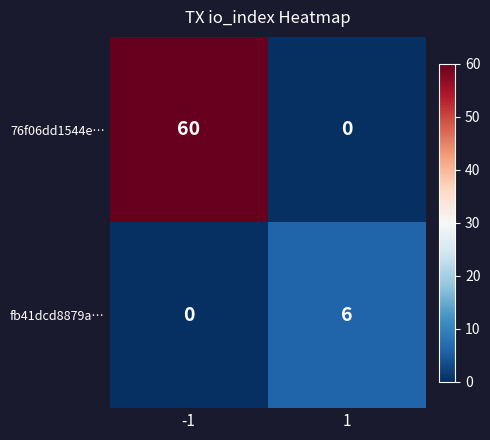

Reading right to left, transcribe all the data shown in this chart.

76f06dd1544e…: 1=0	-1=60
fb41dcd8879a…: 1=6	-1=0